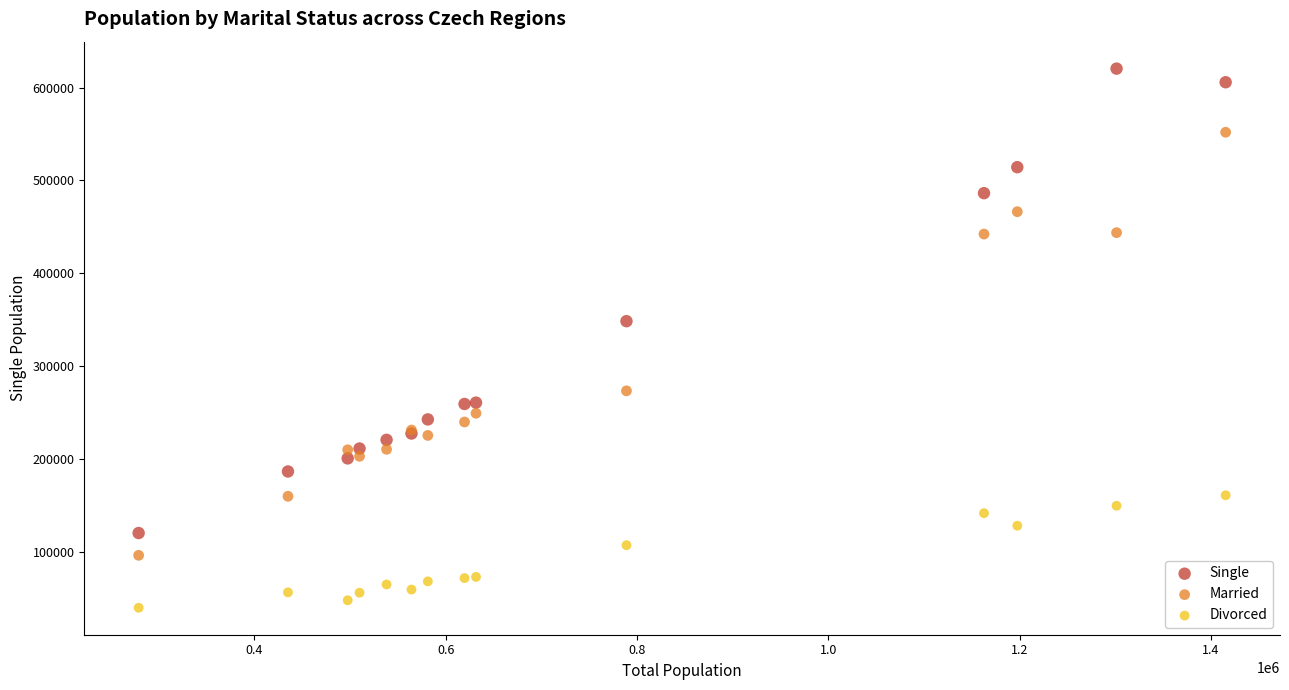

Which series contains the highest Y value?

Single